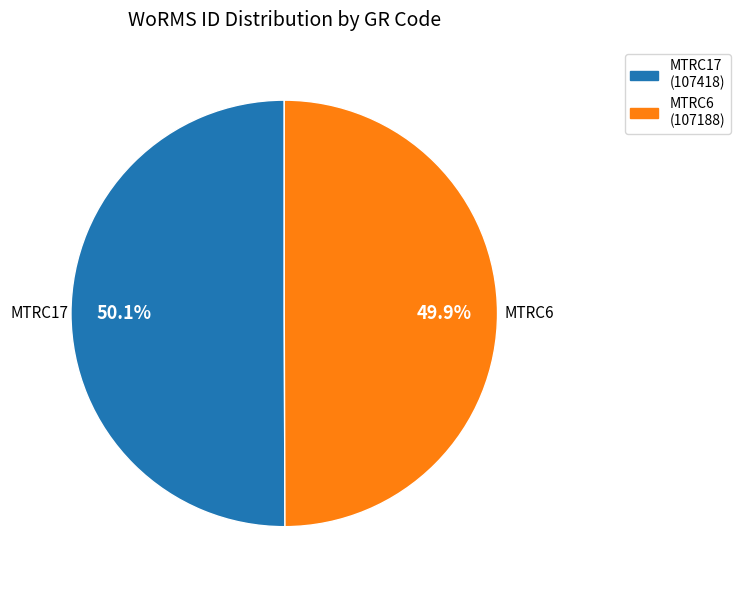

To the nearest percent, what is the combined percentage of MTRC6 and MTRC17?

100%